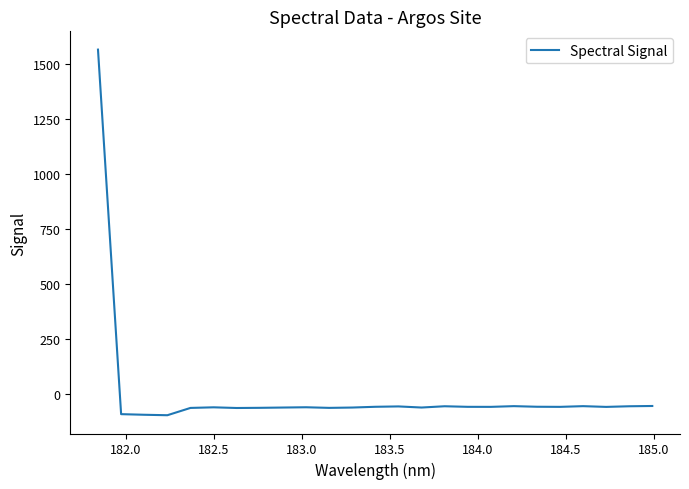

What is the smallest value displayed?

-94.4